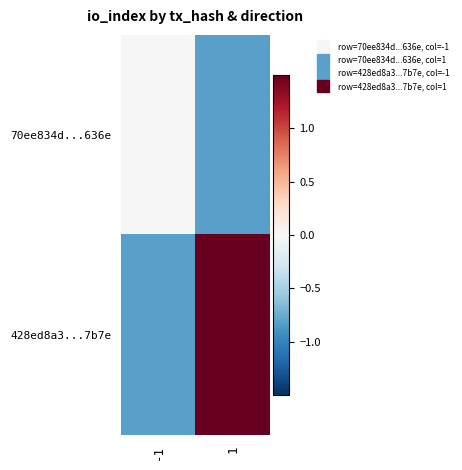

At -1, list the series in order from smallest to largest.

428ed8a3...7b7e, 70ee834d...636e